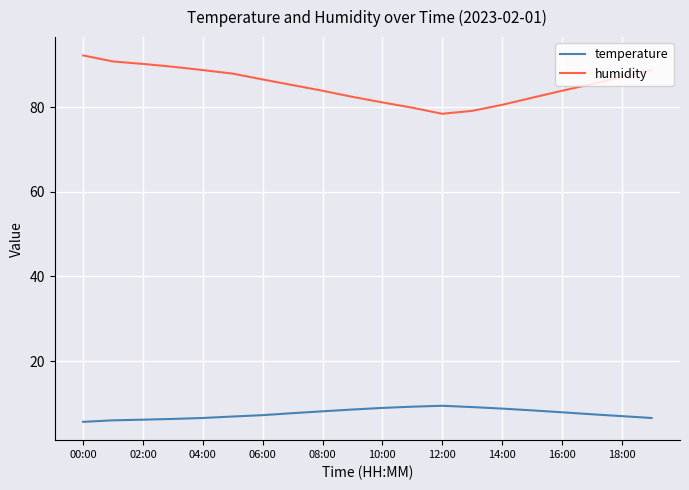

True or false: temperature has more than 0 interior local peaks.

True